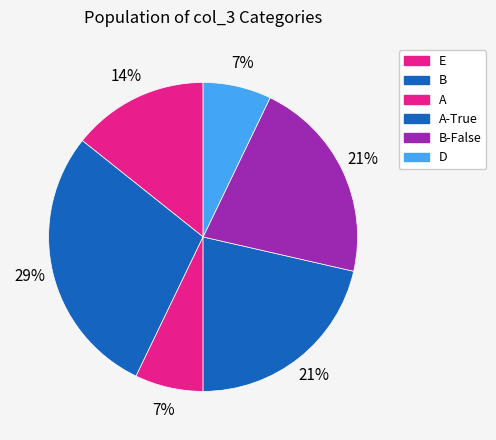

How many segments does this pie chart have?

6